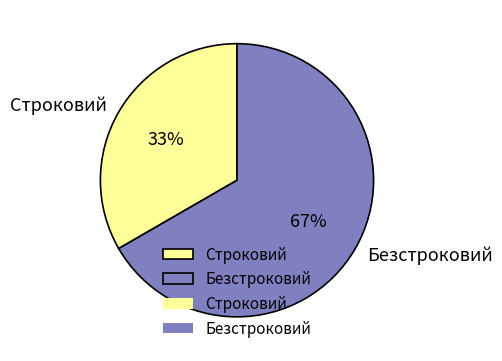

What is the ratio of the value at Строковий to the value at Безстроковий?

0.5